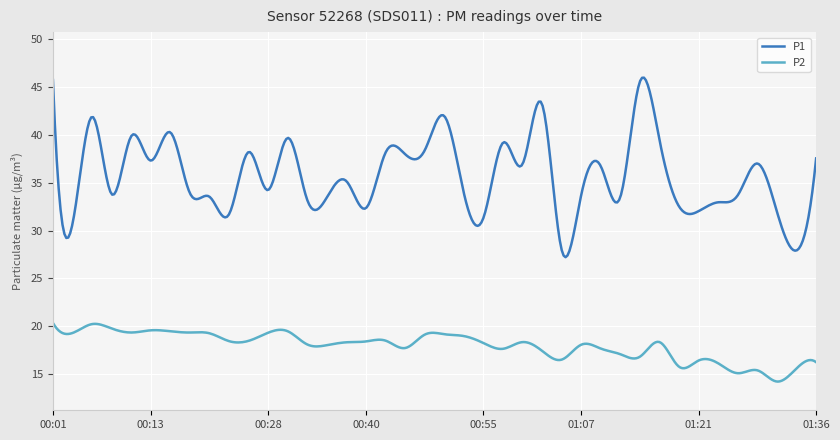

What is the difference between the maximum and minimum values in the P1 series?

18.7